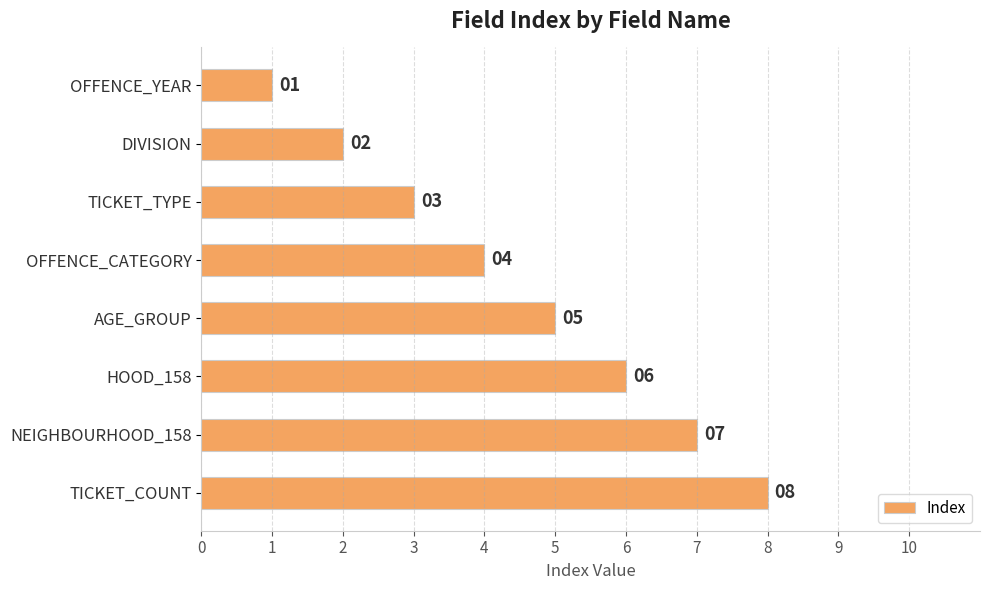

What is the change in value from OFFENCE_YEAR to HOOD_158?

+5